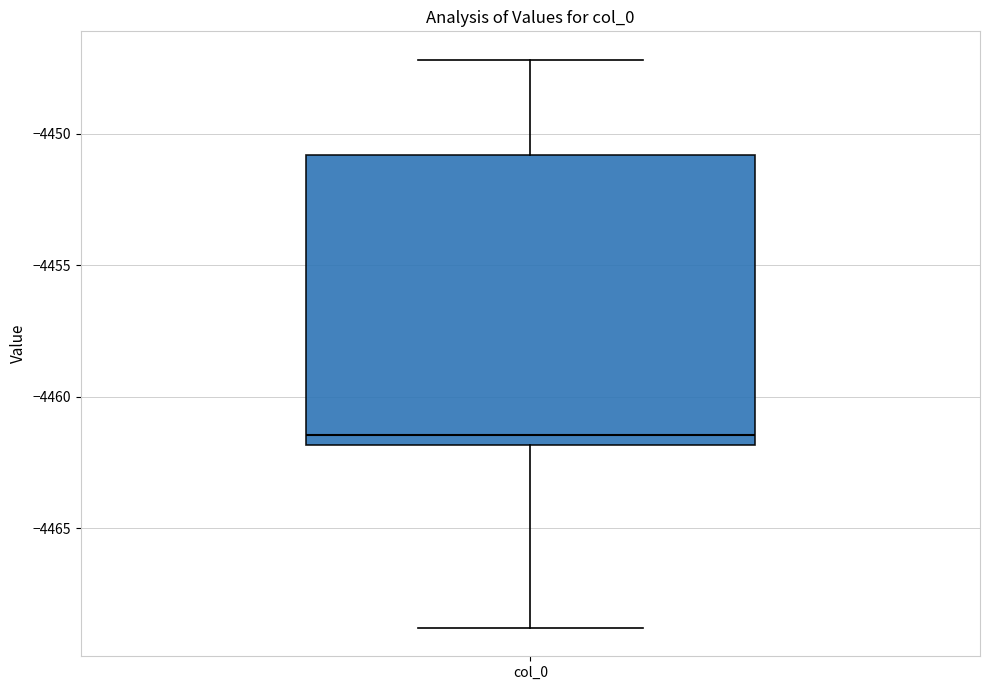

Where does the lower whisker of the box for col_0 end on the y-axis? The values are not printed on the chart, so give them approximately, as read against the axis.

-4469.0